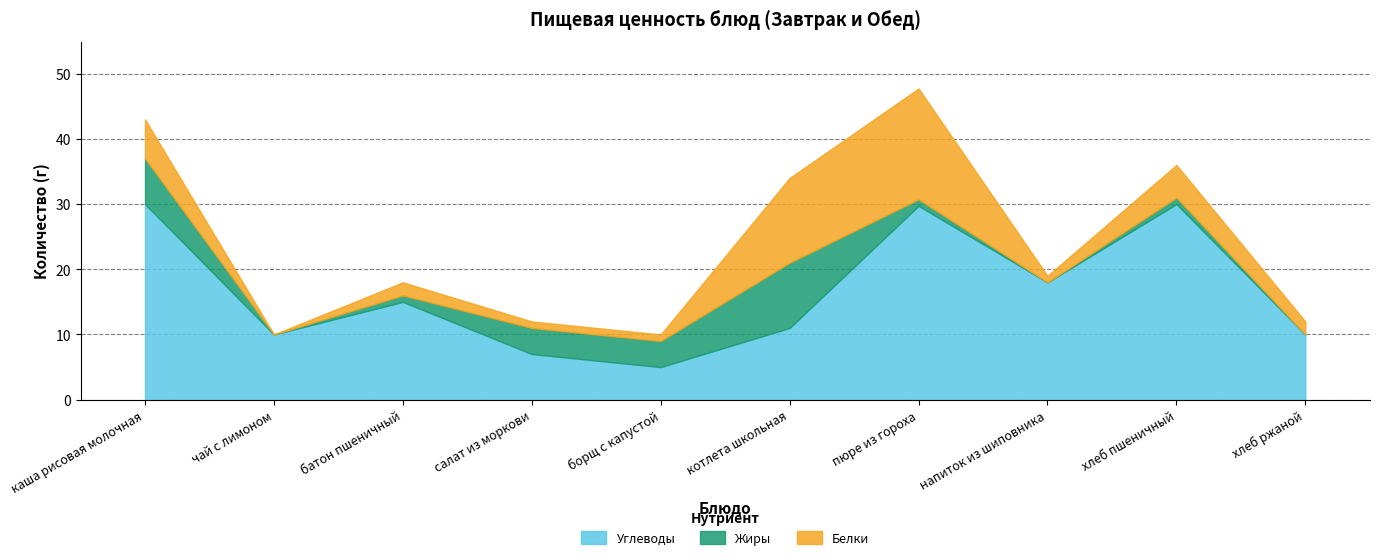

Reading left to right, transcribe all the data shown in this chart.

Белки: 6.0	0.0	2.0	1.0	1.0	13.0	17.0	1.0	5.0	2.0
Жиры: 7.0	0.0	1.0	4.0	4.0	10.0	1.0	0.0	1.0	0.0
Углеводы: 30.0	10.0	15.0	7.0	5.0	11.0	29.7	18.0	30.0	10.0